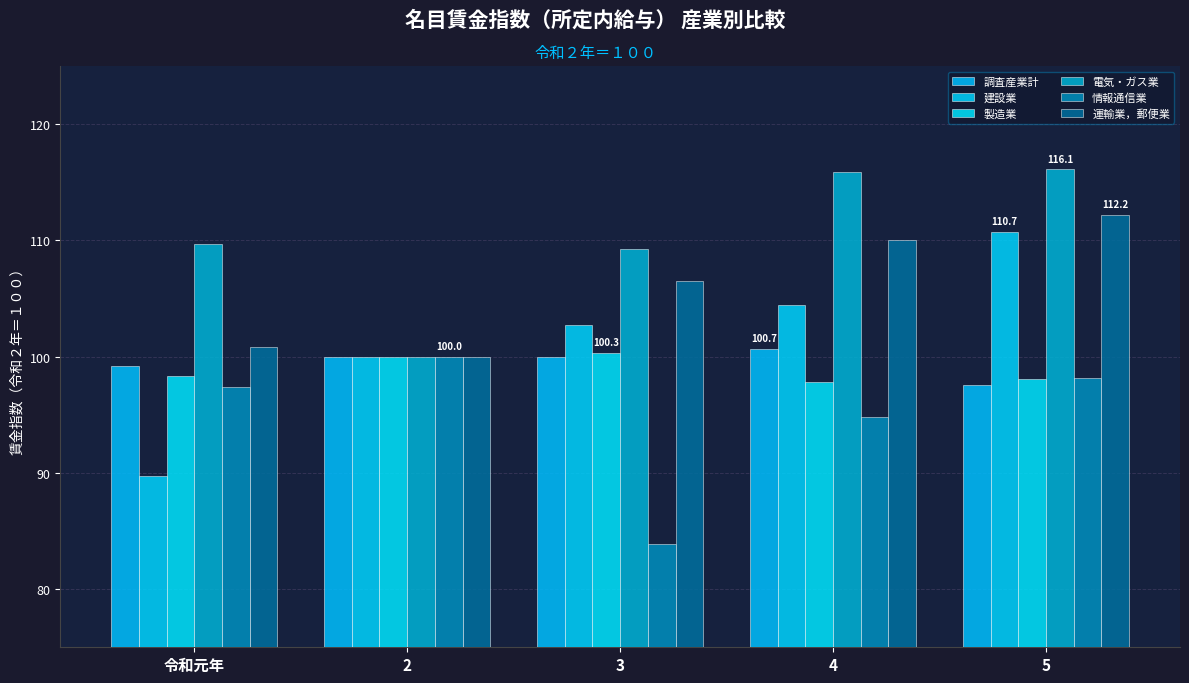

The 運輸業，郵便業 series shows 139.4 at 令和元年. True or false?

False